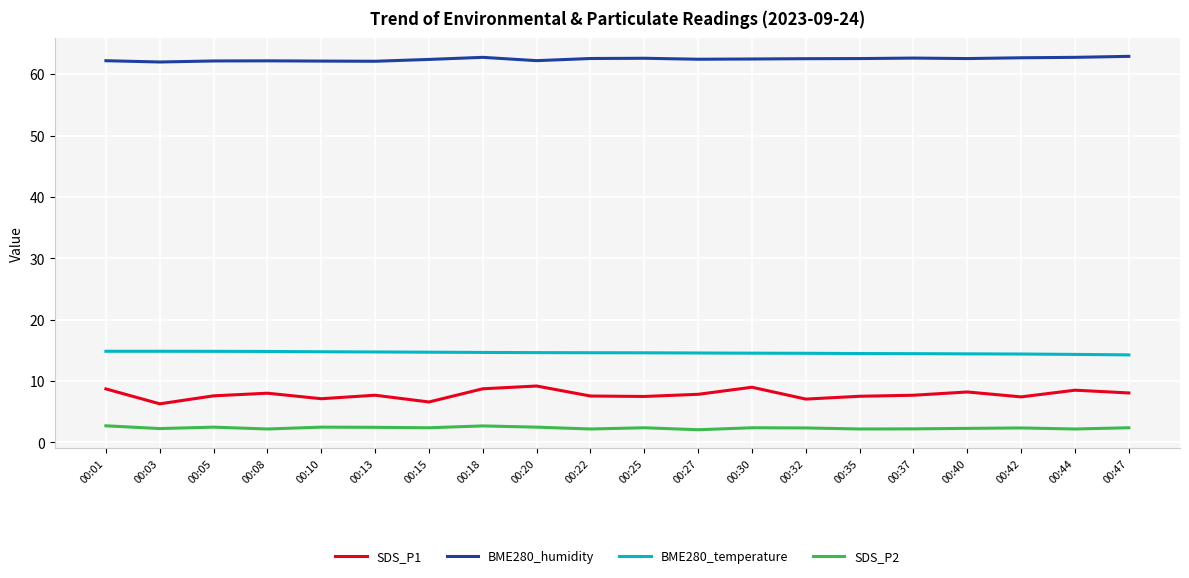

Between 00:03 and 00:47, which series saw the biggest shift?

SDS_P1